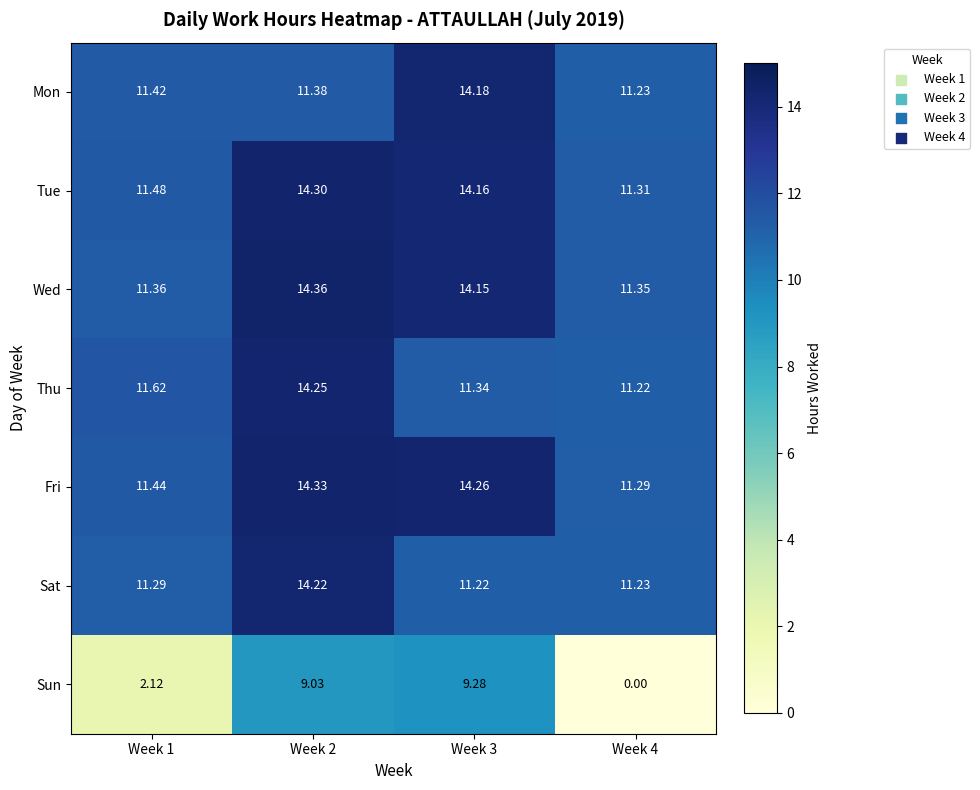

What is the spread (max minus min) of values at Week 1?

9.5